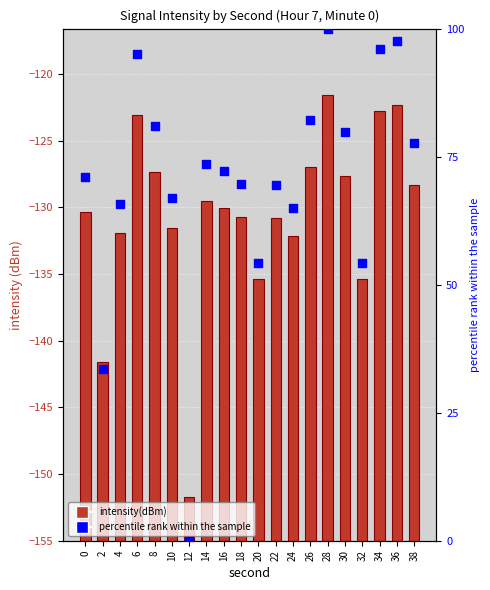

At how many categories does at least one series exceed 66?

14